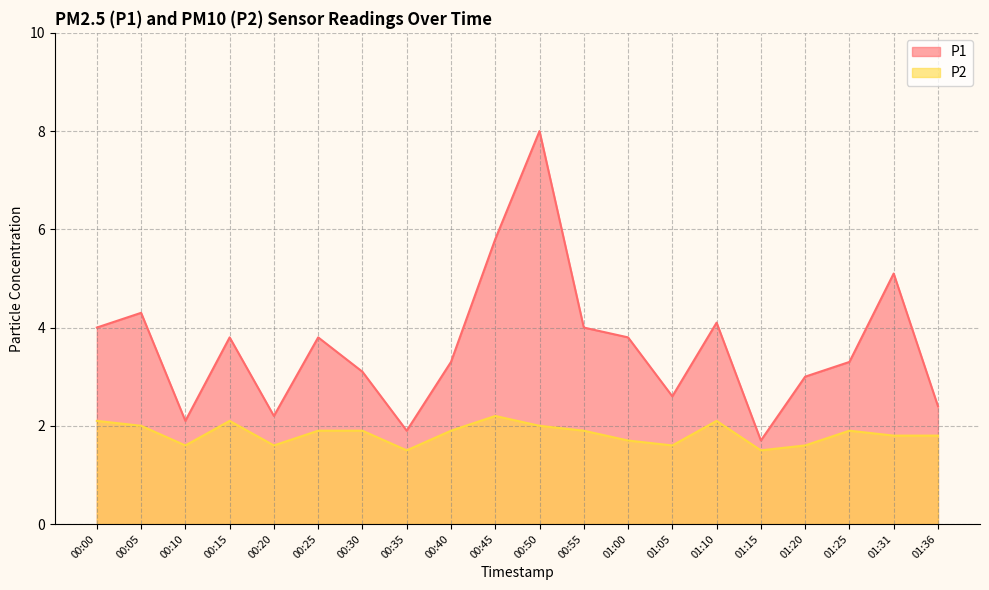

True or false: P1 has a value of 13.6 at 00:50.

False